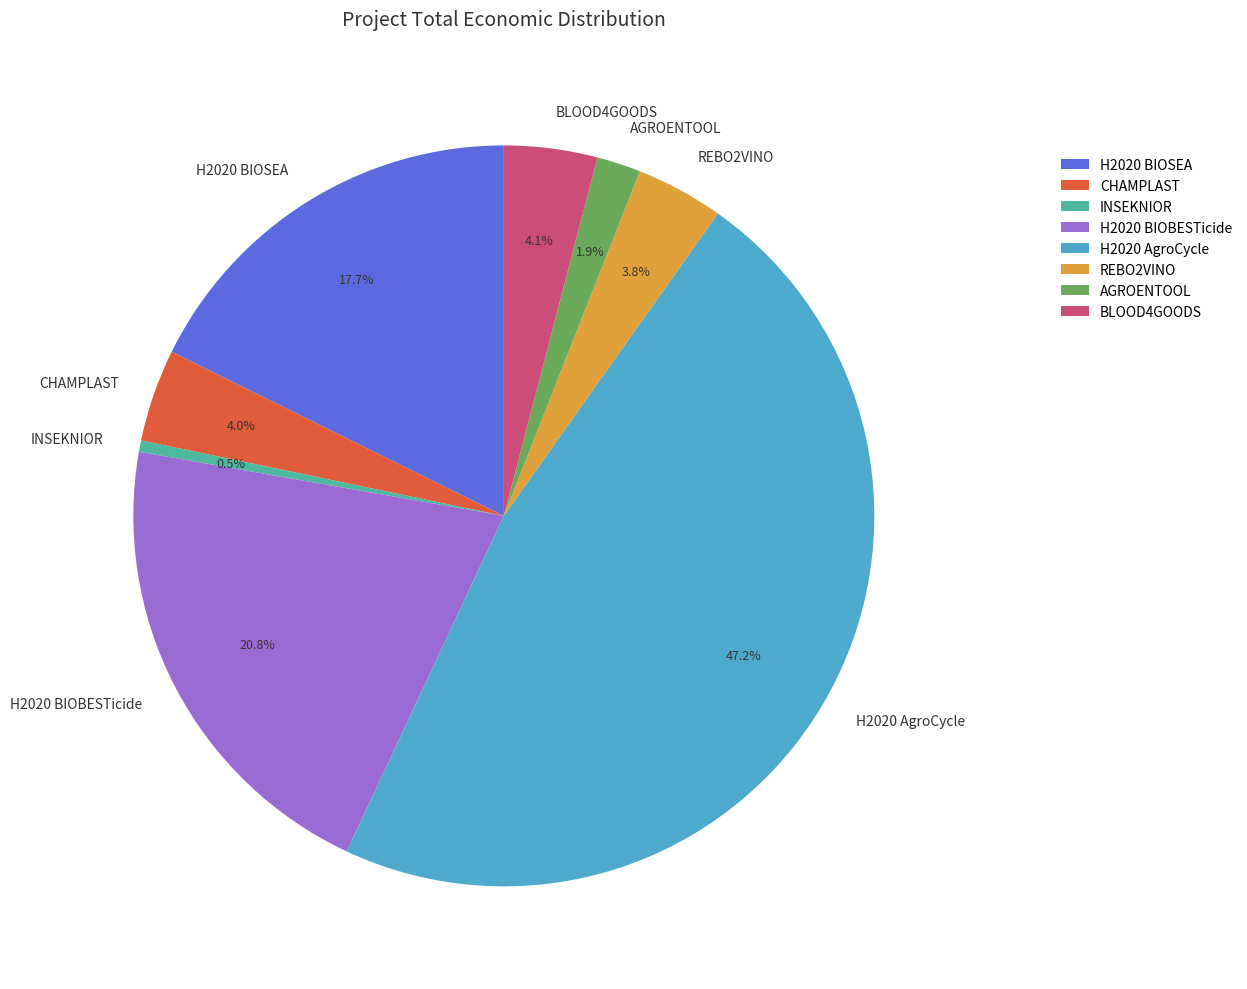

Does H2020 BIOBESTicide account for over 50% of the chart?

No